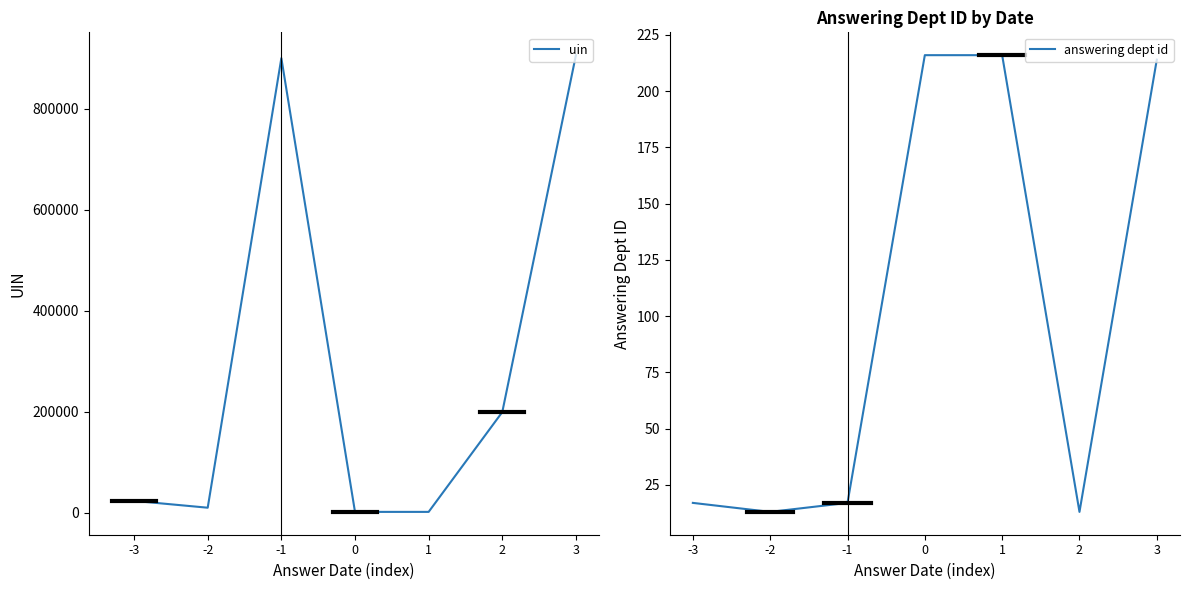

At how many categories does at least one series exceed 118133?

3